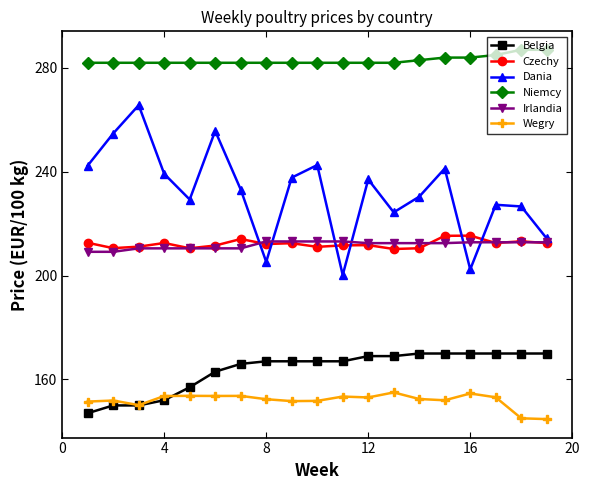

True or false: Belgia and Dania cross at least once.

False